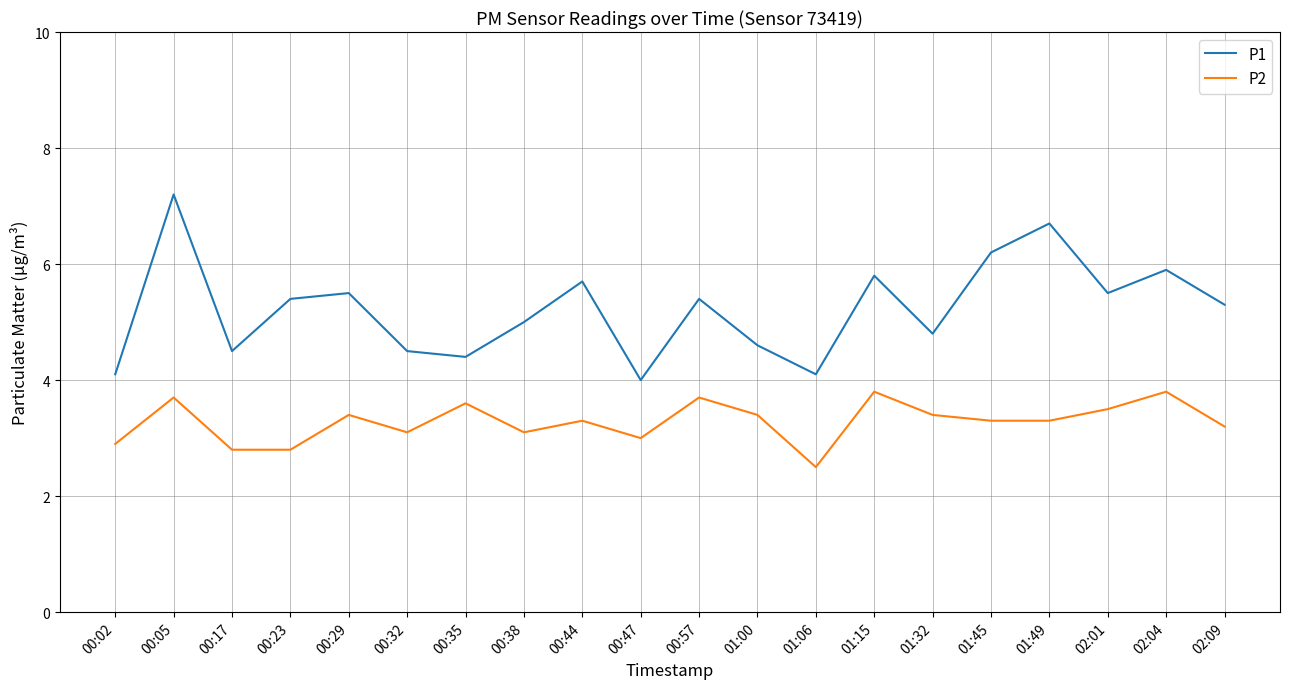

True or false: P2 and P1 intersect in this chart.

False